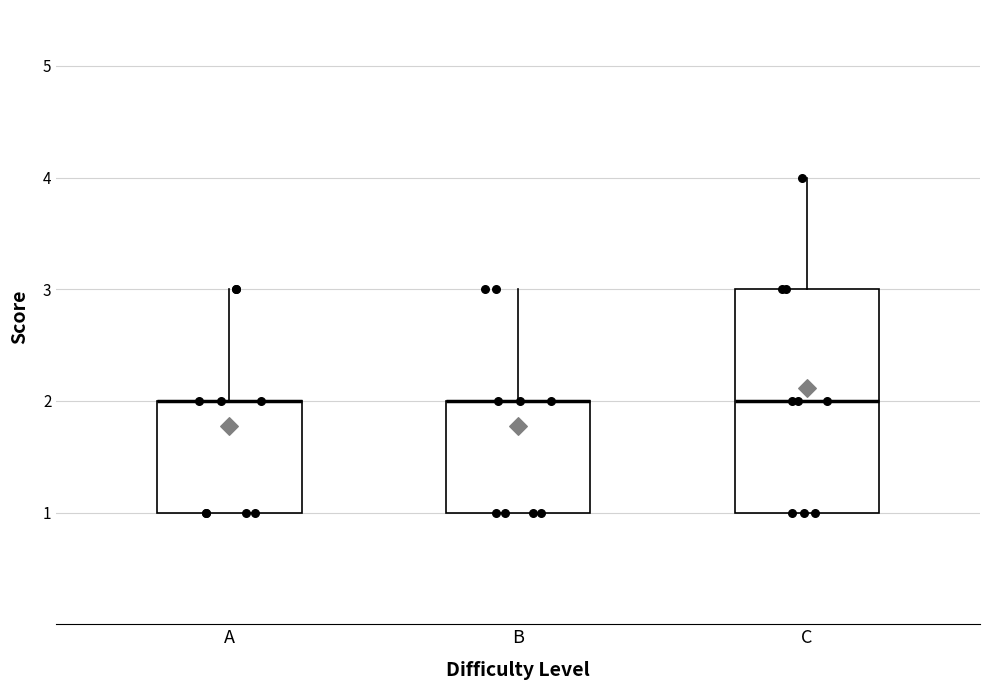

Reading left to right, read every box against the y-axis: the position of its median line, the range the box covers, and the ends of its whiskers. The values are not printed on the chart, so give them approximately, as read against the axis.

A: median 2 (drawn on the box's upper edge), box 1 to 2, whiskers 1 to 3
B: median 2 (drawn on the box's upper edge), box 1 to 2, whiskers 1 to 3
C: median 2, box 1 to 3, whiskers 1 to 4